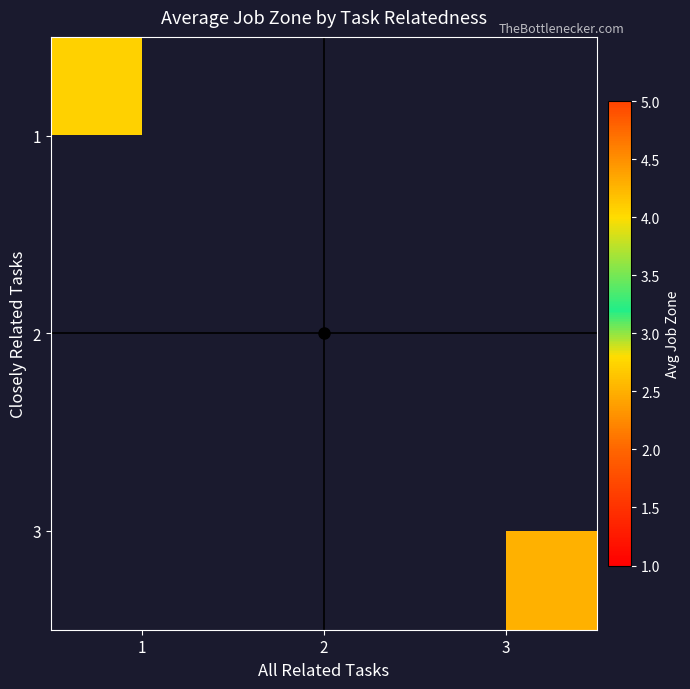

At which category does the chart reach its peak across all series?

1